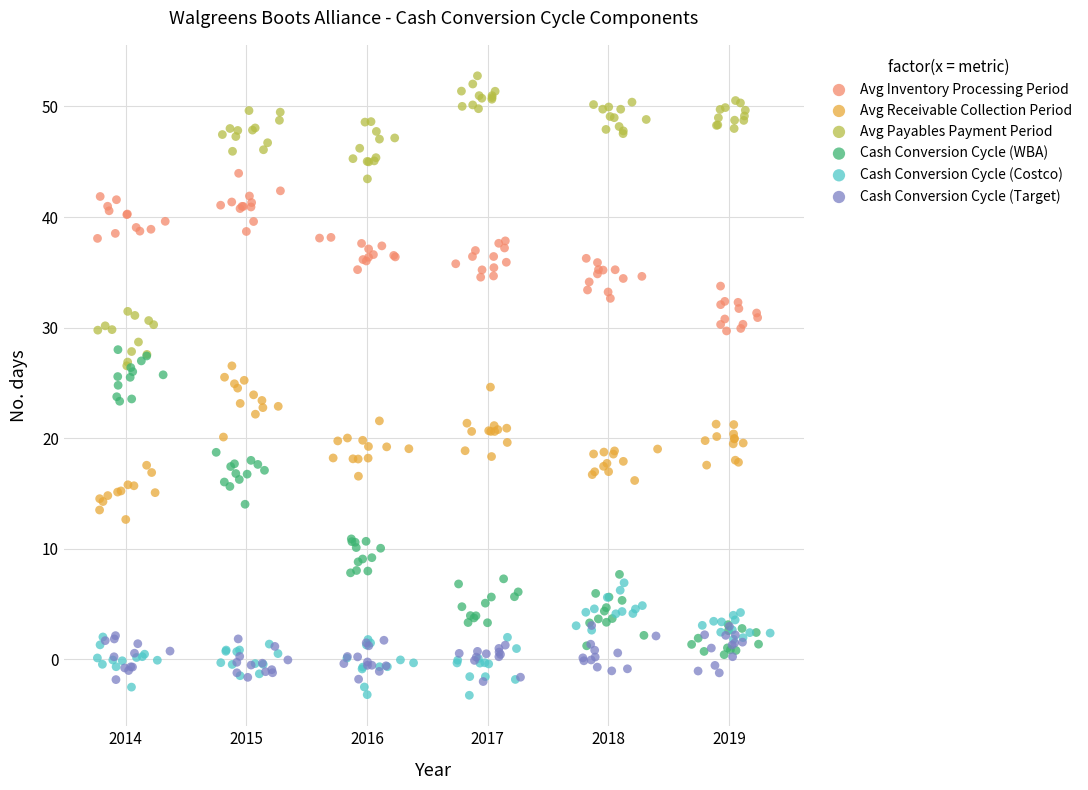

Which series reaches the maximum Y coordinate?

Avg Payables Payment Period